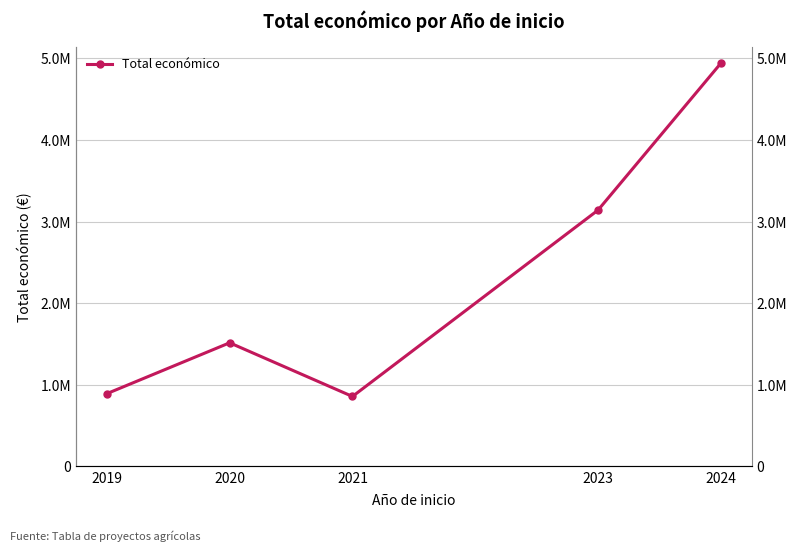

What is the value of the 4th point from the left?

3139669